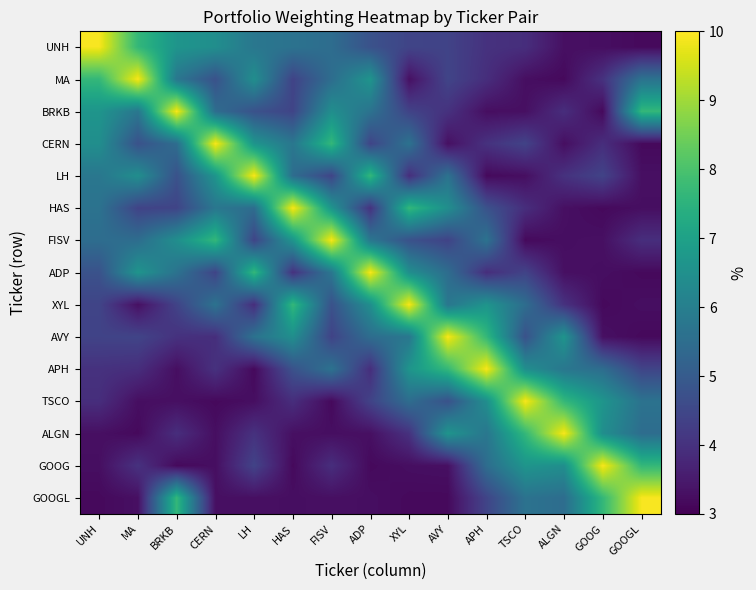

Between APH and CERN, which is larger?

CERN